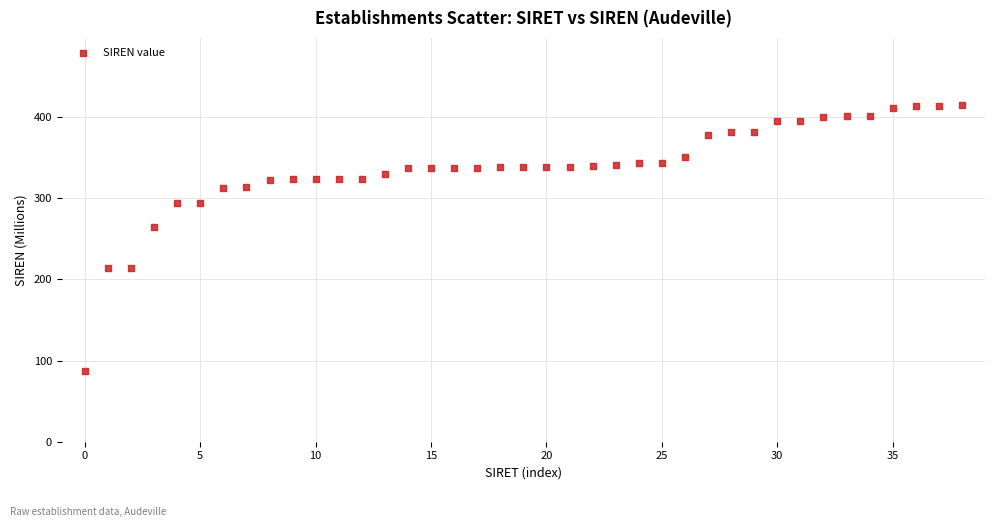

What Y value in the scatter plot is closest to 250?

264.5